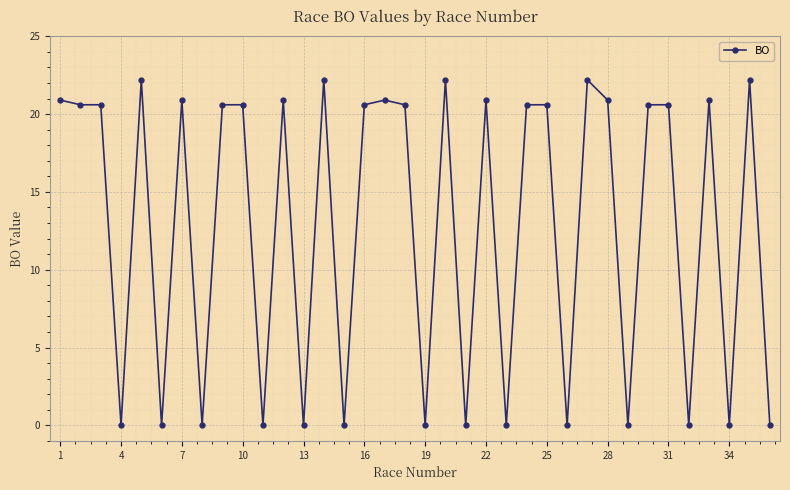

What is the greatest value displayed?

22.2